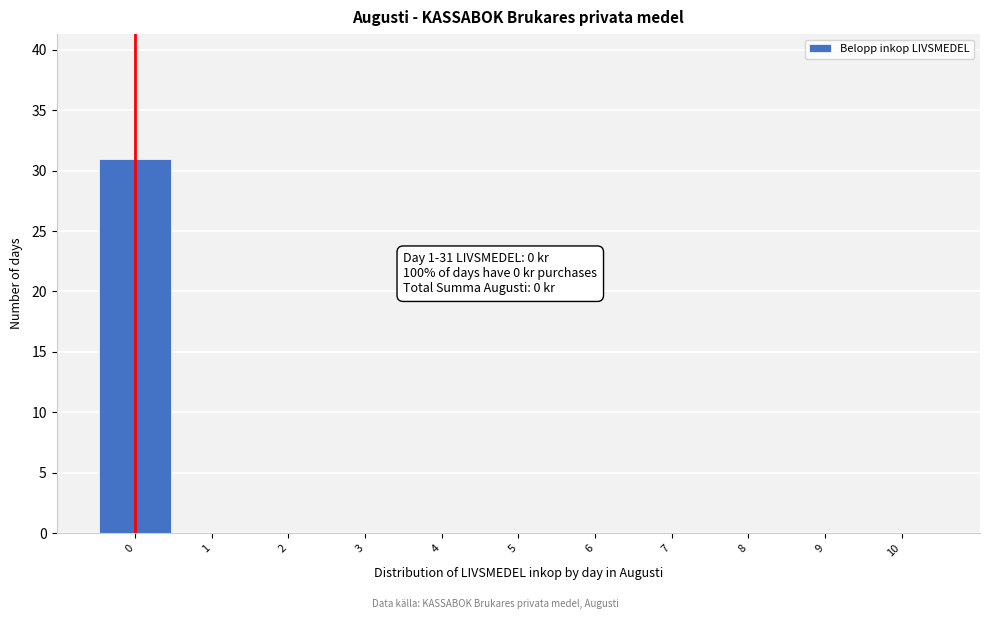

Over which range of the x-axis is the bar tallest?

-0.5 to 0.5